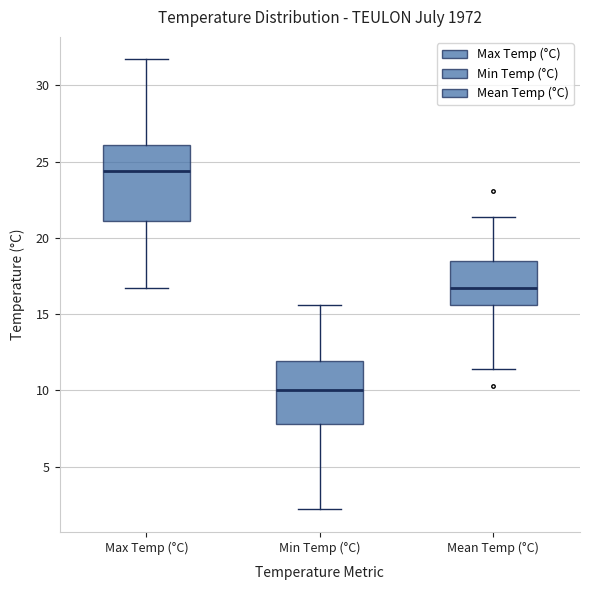

Reading left to right, read every box against the y-axis: the position of its median line, the range the box covers, and the ends of its whiskers. The values are not printed on the chart, so give them approximately, as read against the axis.

Max Temp (°C): median 24.5, box 21.0 to 26.0, whiskers 16.5 to 31.5
Min Temp (°C): median 10.0, box 8.0 to 12.0, whiskers 2.0 to 15.5
Mean Temp (°C): median 16.5, box 15.5 to 18.5, whiskers 11.5 to 21.5